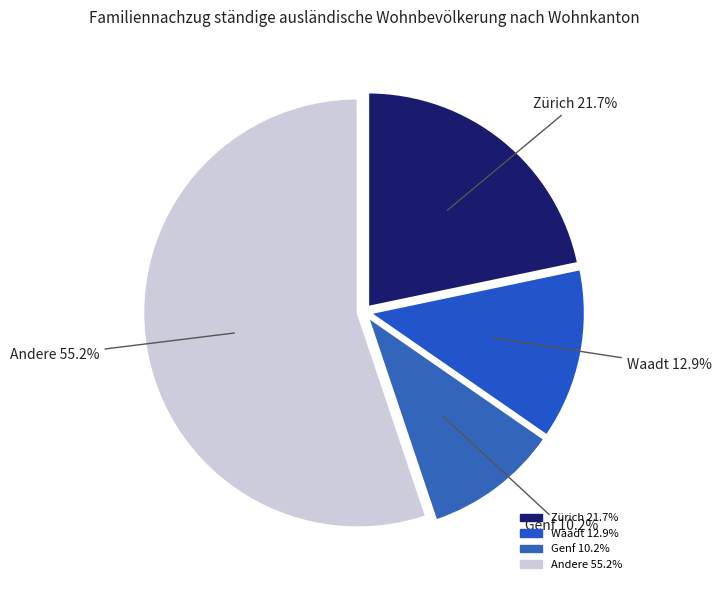

How many slices are in this pie chart?

4